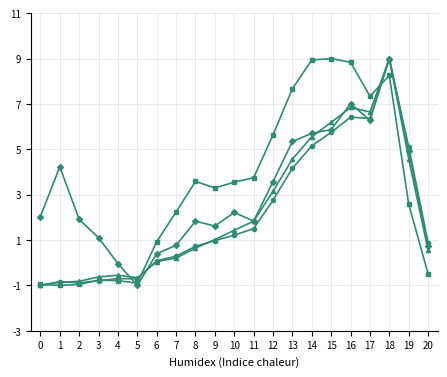

What is the difference between the highest and lowest values at 11?

2.2